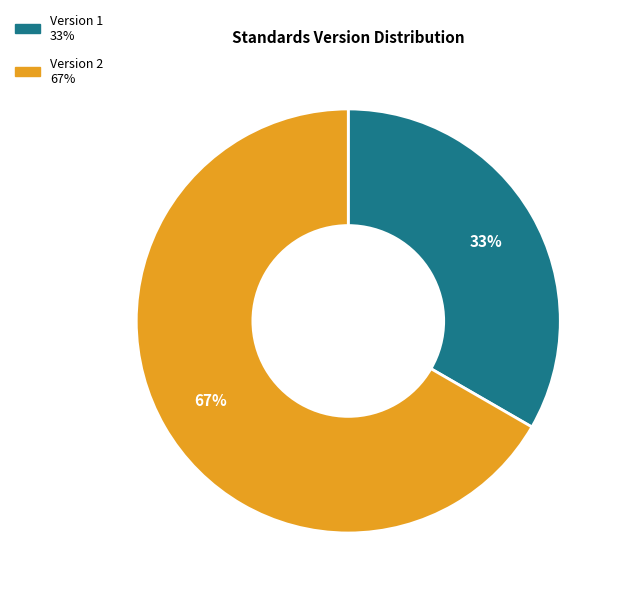

Is there any slice that represents more than half of the pie?

Yes